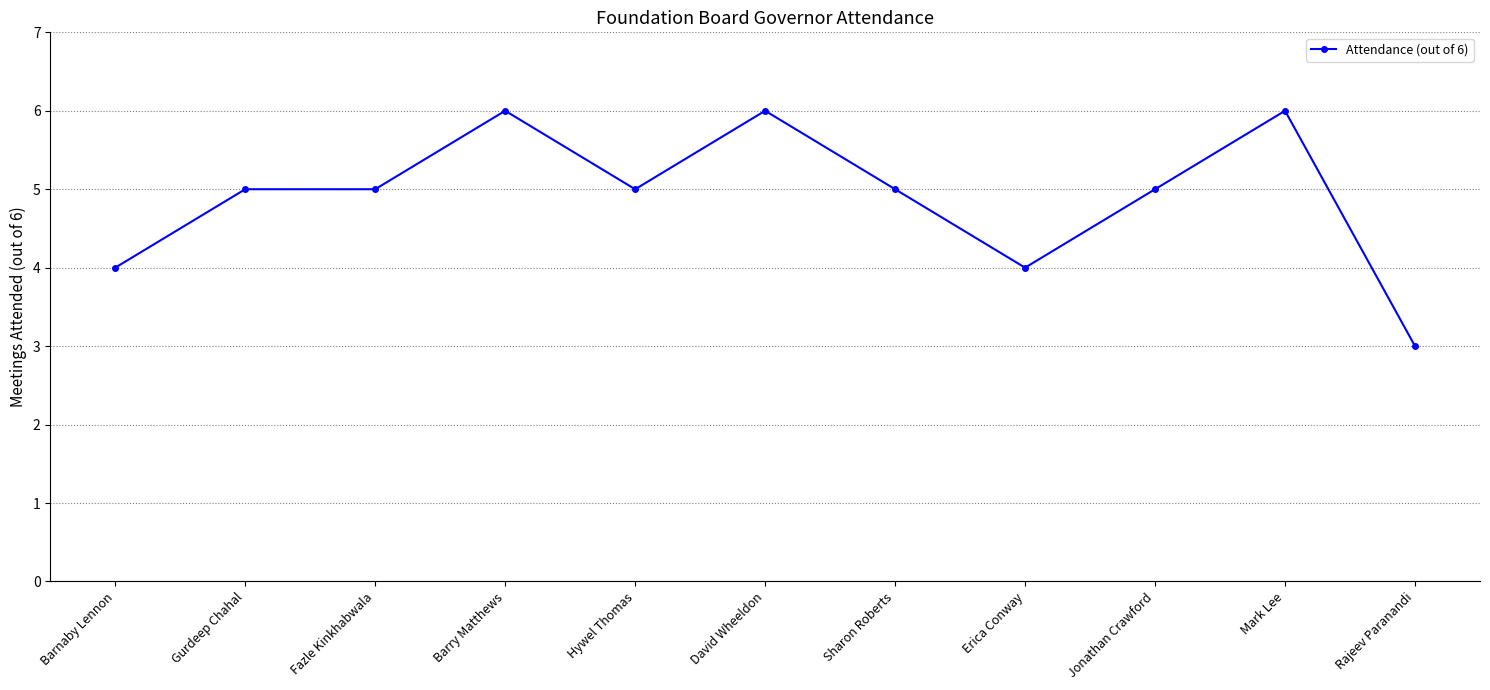

Reading left to right, extract all data points from this chart.

Barnaby Lennon=4	Gurdeep Chahal=5	Fazle Kinkhabwala=5	Barry Matthews=6	Hywel Thomas=5	David Wheeldon=6	Sharon Roberts=5	Erica Conway=4	Jonathan Crawford=5	Mark Lee=6	Rajeev Paranandi=3